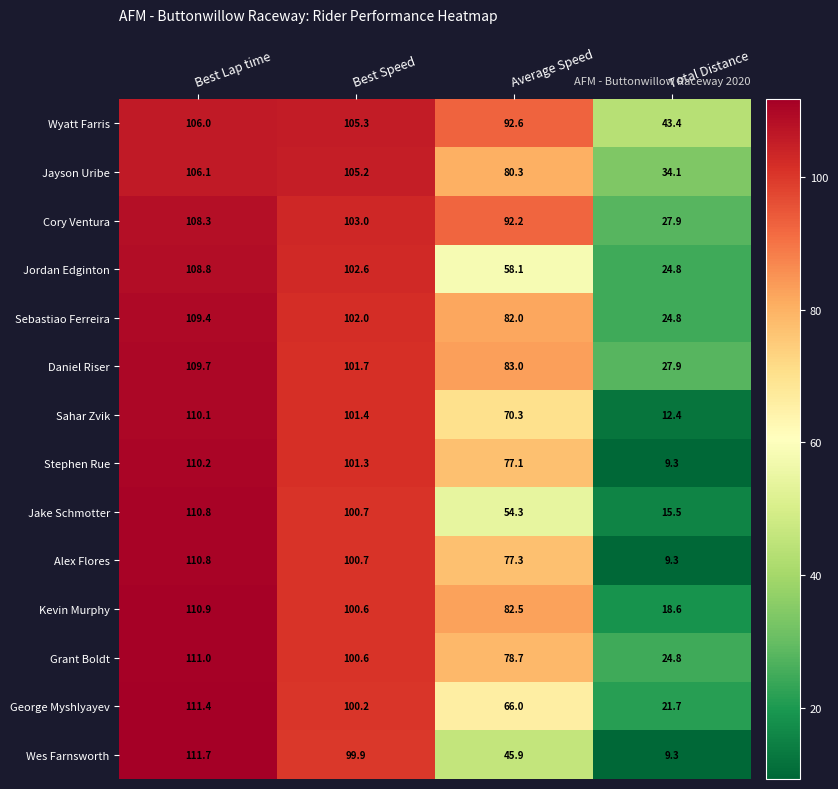

The Kevin Murphy series shows 39.2 at Average Speed. True or false?

False